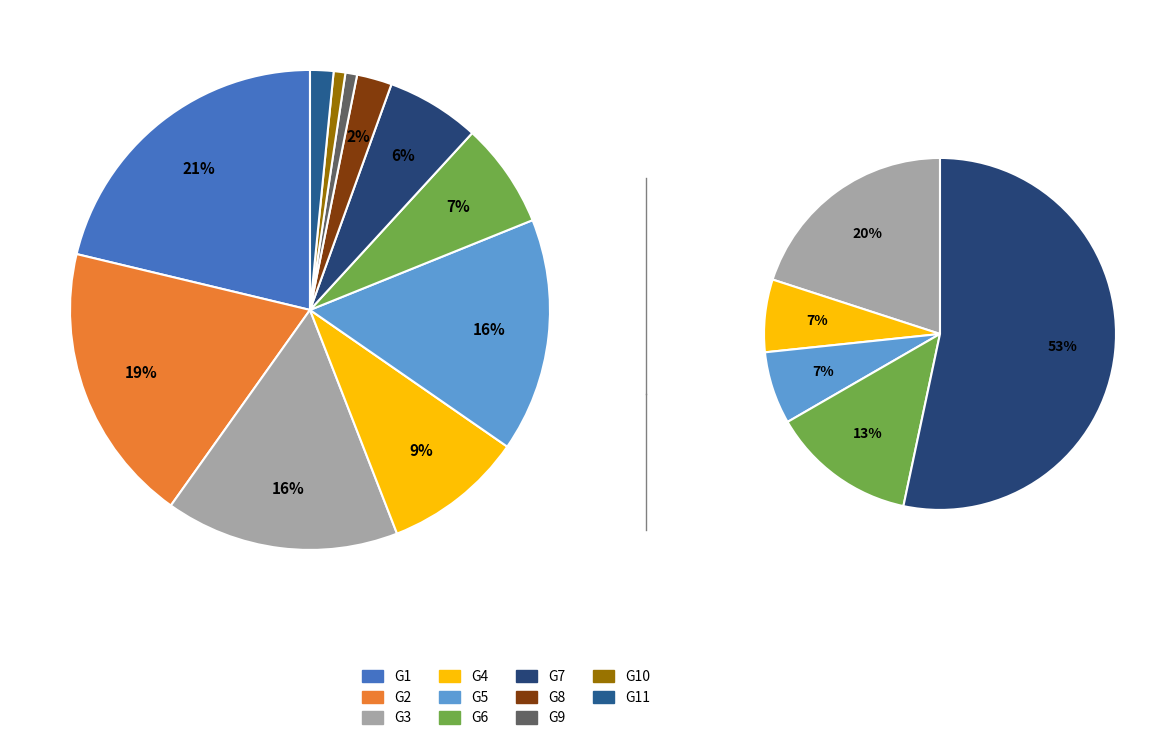

To the nearest percent, what percentage of the pie is G11?

2%